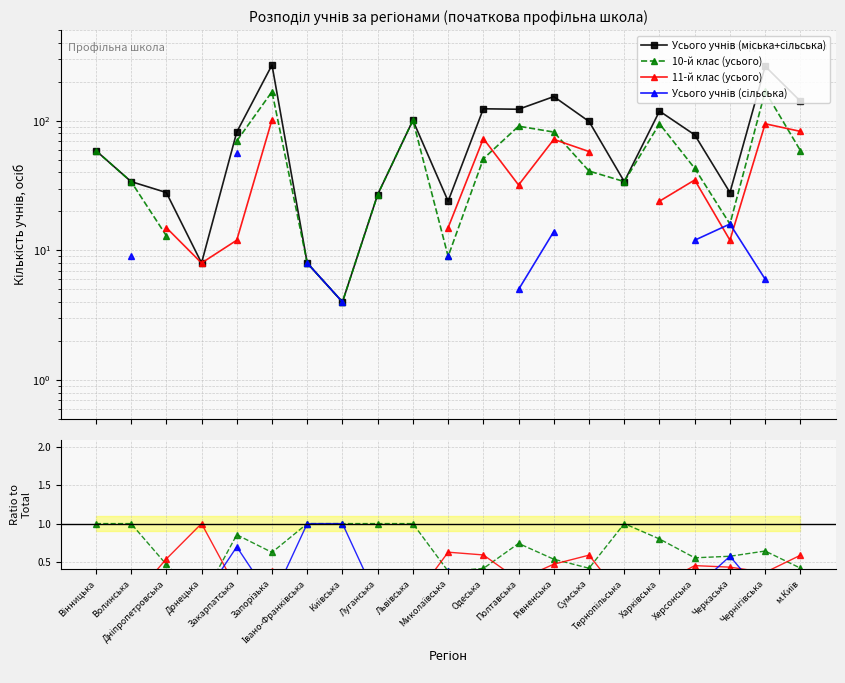

How many series are shown in this chart?

4